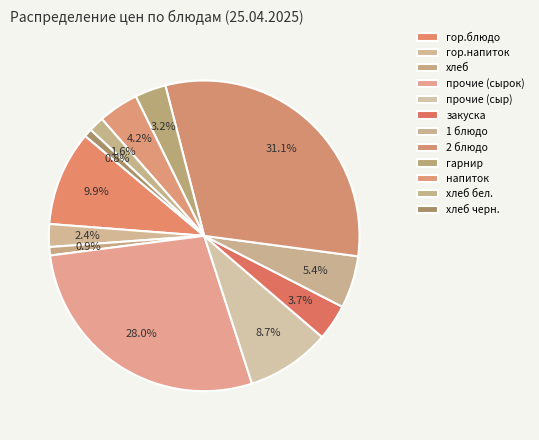

Does хлеб account for over 50% of the chart?

No